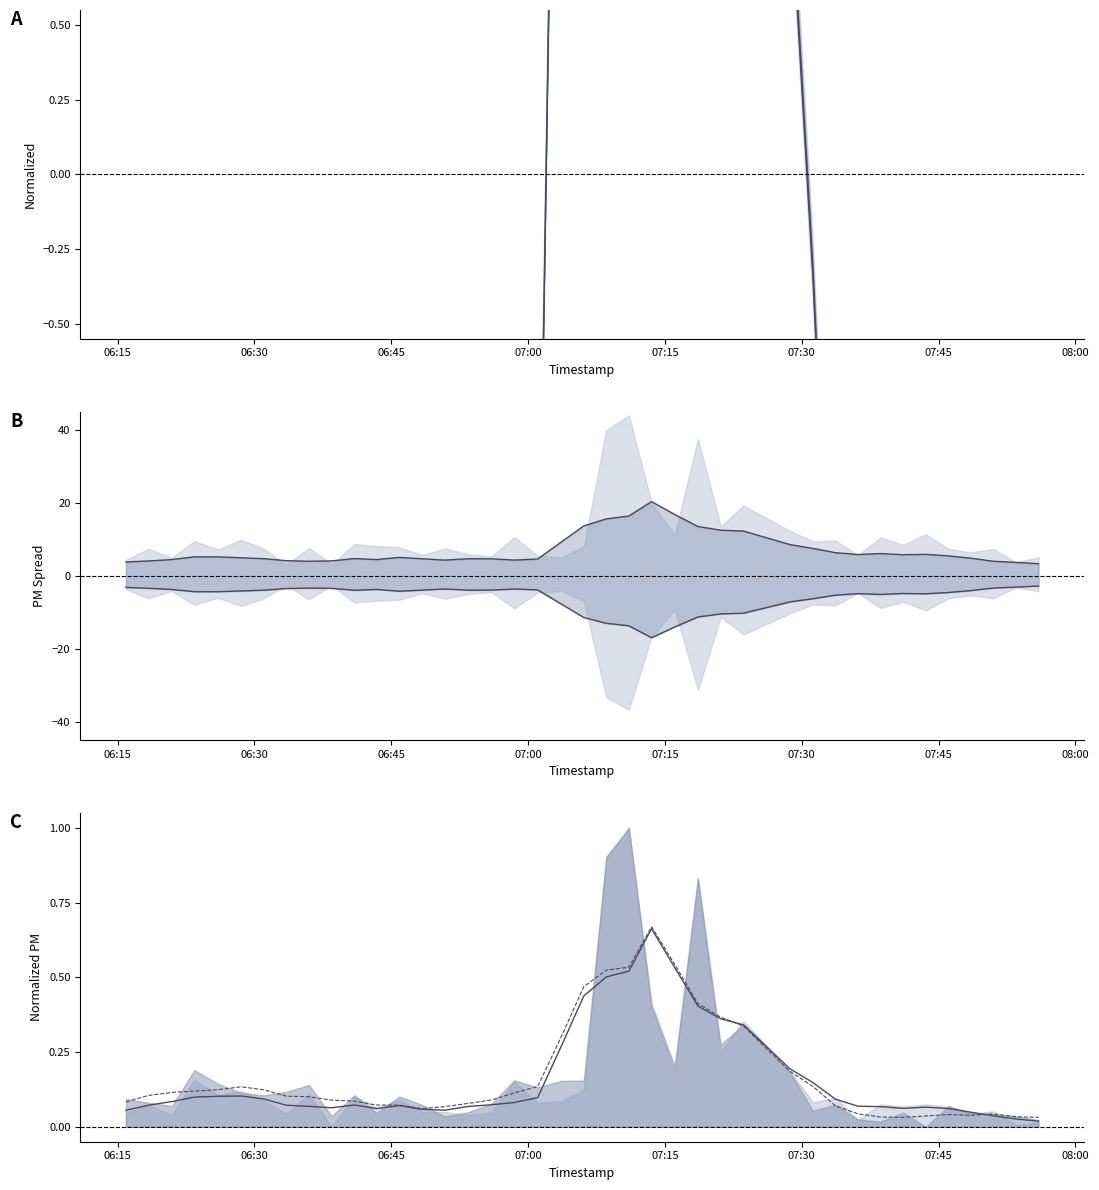

How many interior local valleys does the P1 line series have?

4